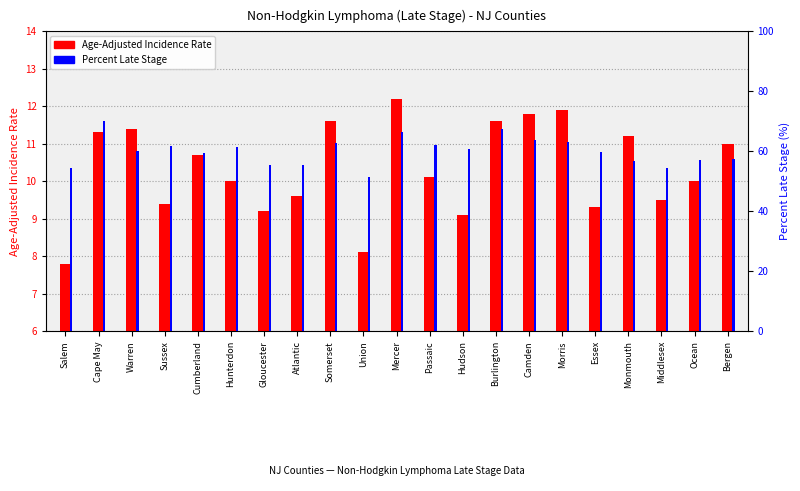

Reading right to left, transcribe all the data shown in this chart.

Age-Adjusted Incidence Rate: 11.0	10.0	9.5	11.2	9.3	11.9	11.8	11.6	9.1	10.1	12.2	8.1	11.6	9.6	9.2	10.0	10.7	9.4	11.4	11.3	7.8
Percent Late Stage: 57.2	57.0	54.2	56.7	59.8	63.1	63.8	67.5	60.8	61.9	66.2	51.5	62.8	55.4	55.3	61.3	59.3	61.8	60.0	70.0	54.5